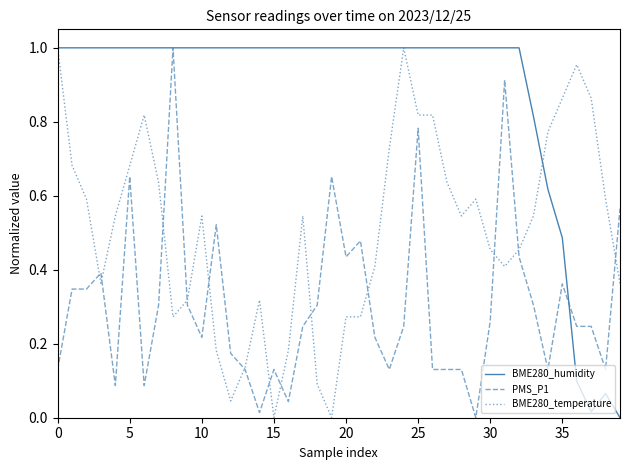

Which series has the largest total across all categories?

BME280_humidity